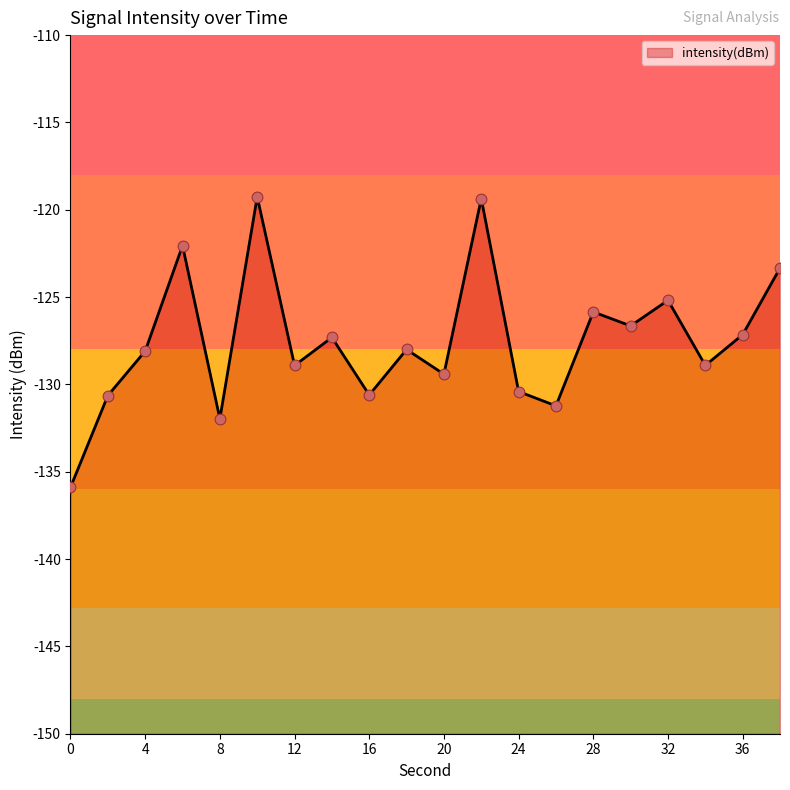

Which has a higher value, 38 or 20?

38